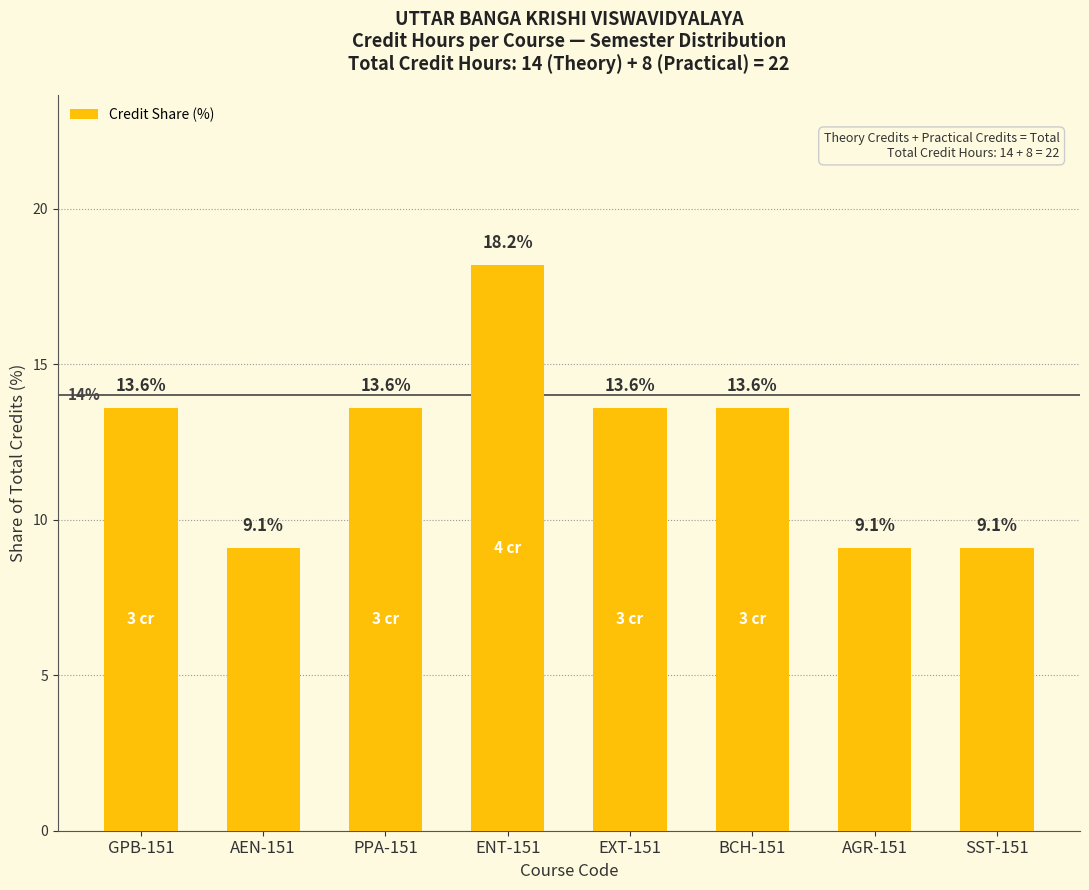

How many data points are less than 13?

3